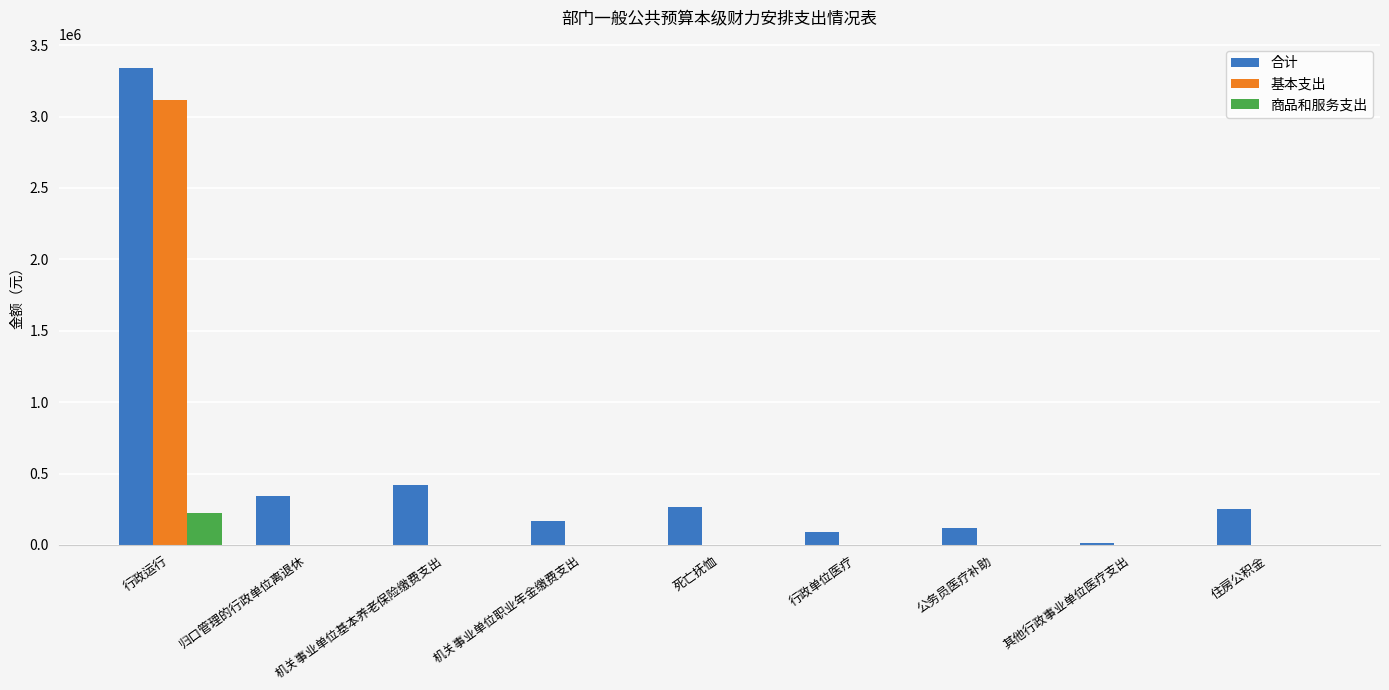

At which category is the sum across all series the highest?

行政运行